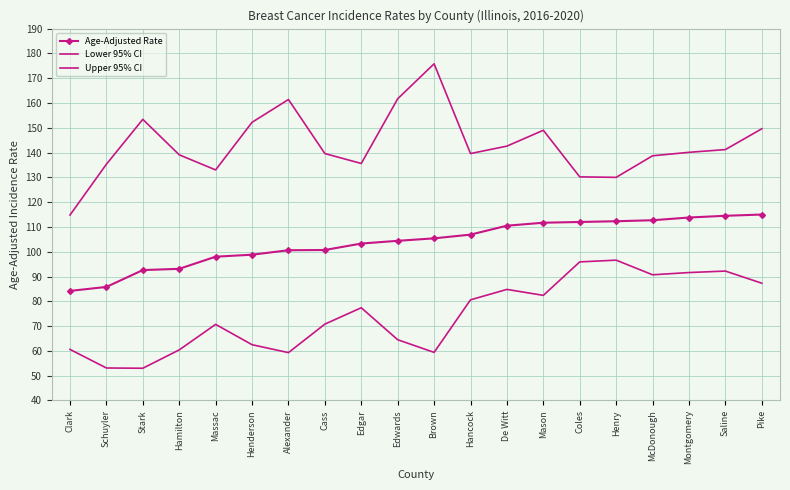

Reading right to left, list all the values displayed in this chart.

Age-Adjusted Rate: Pike=115.0	Saline=114.5	Montgomery=113.8	McDonough=112.7	Henry=112.3	Coles=112.0	Mason=111.7	De Witt=110.5	Hancock=106.9	Brown=105.4	Edwards=104.4	Edgar=103.3	Cass=100.7	Alexander=100.6	Henderson=98.8	Massac=98.0	Hamilton=93.1	Stark=92.6	Schuyler=85.8	Clark=84.2
Lower 95% CI: Pike=87.3	Saline=92.2	Montgomery=91.6	McDonough=90.7	Henry=96.6	Coles=95.9	Mason=82.4	De Witt=84.8	Hancock=80.6	Brown=59.4	Edwards=64.5	Edgar=77.4	Cass=70.8	Alexander=59.3	Henderson=62.5	Massac=70.7	Hamilton=60.4	Stark=53.0	Schuyler=53.1	Clark=60.6
Upper 95% CI: Pike=149.6	Saline=141.2	Montgomery=140.1	McDonough=138.7	Henry=130.0	Coles=130.2	Mason=149.0	De Witt=142.6	Hancock=139.6	Brown=175.8	Edwards=161.7	Edgar=135.6	Cass=139.6	Alexander=161.4	Henderson=152.2	Massac=133.0	Hamilton=139.1	Stark=153.4	Schuyler=135.3	Clark=114.8